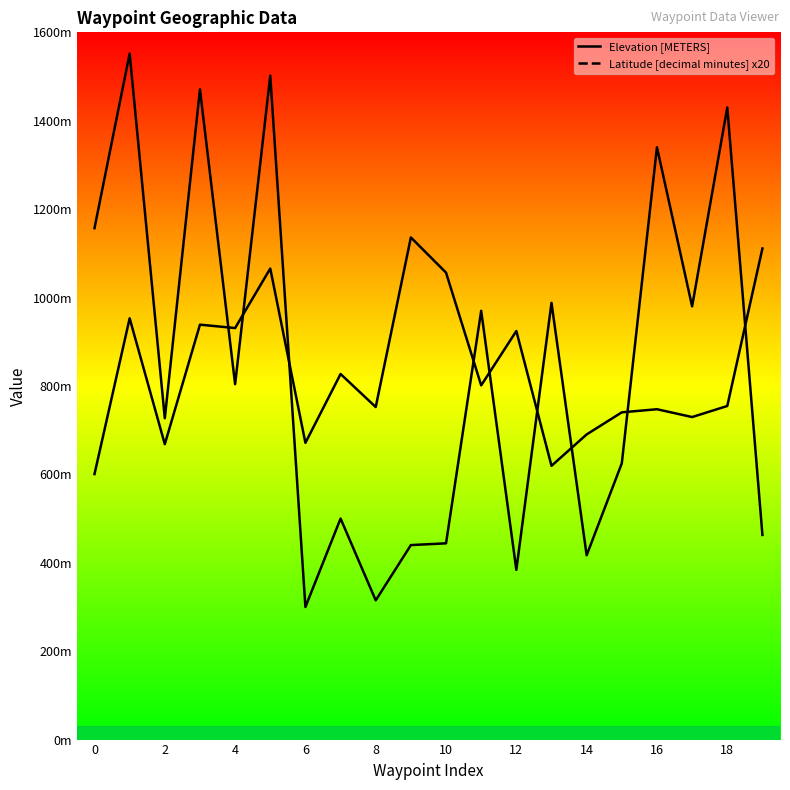

What is the difference between the Elevation [METERS] values at 14 and 19?

37.0